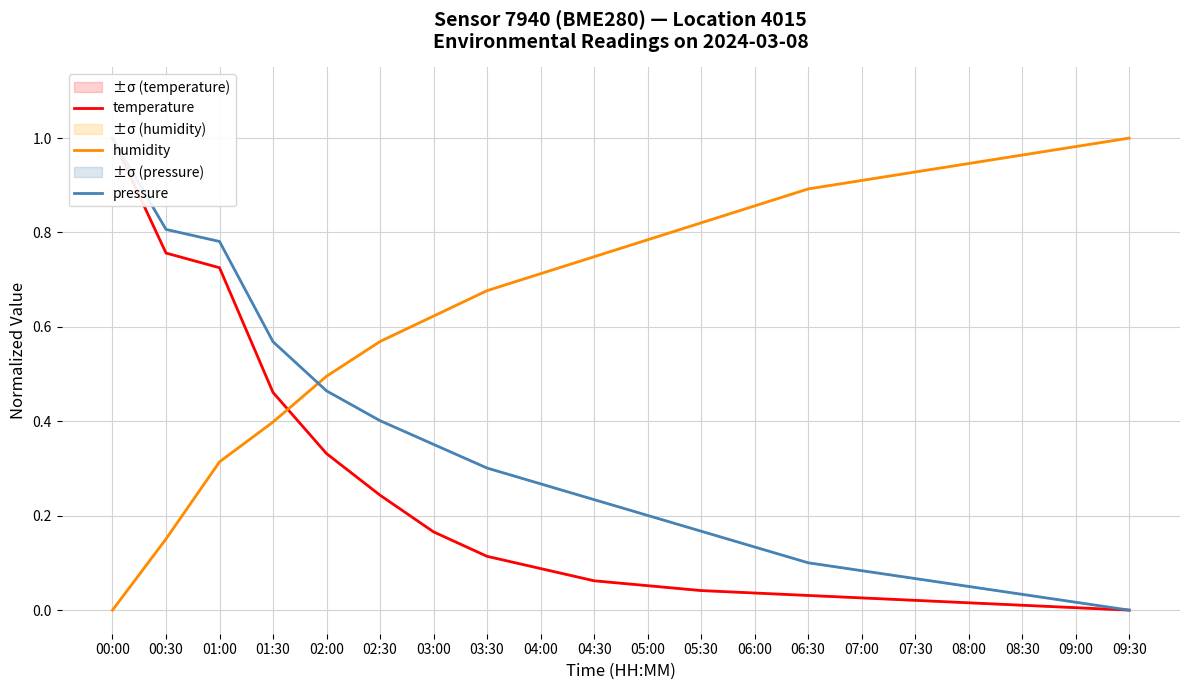

What is the sum of the humidity values at 05:00 and 00:30?

0.9